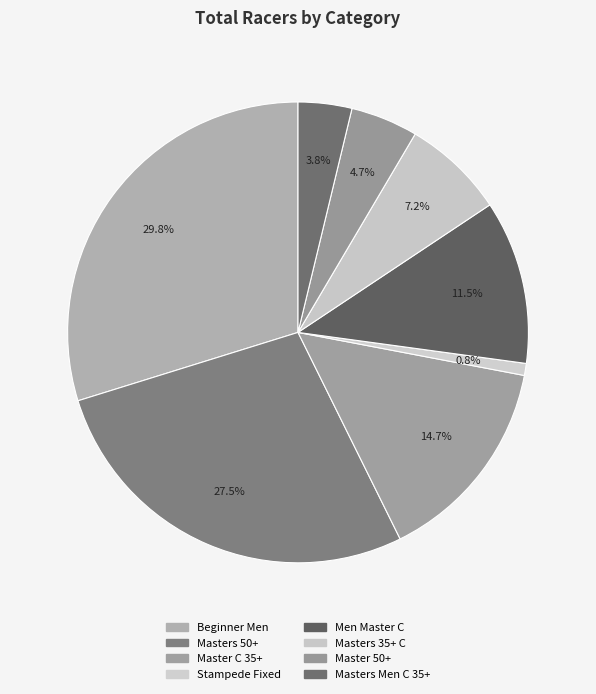

How many segments does this pie chart have?

8